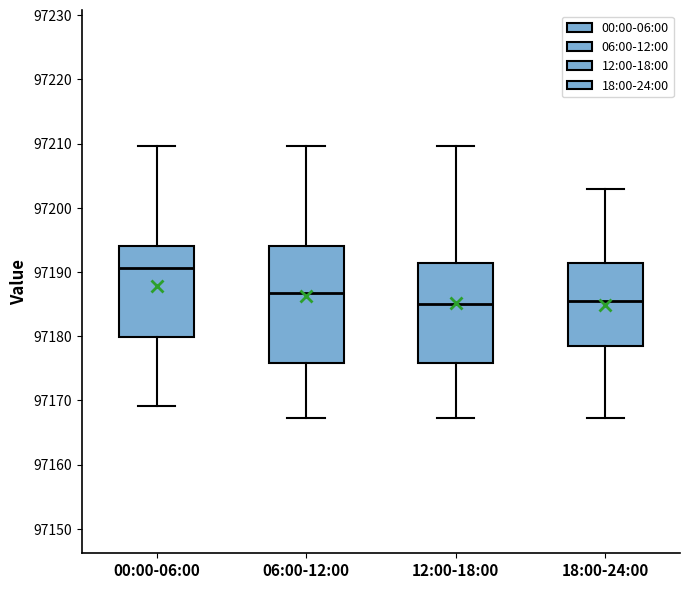

Reading left to right, transcribe this box plot: for each box, give where its median line is, the range the box spans, and where its two whiskers end, as read against the y-axis. The values are not printed on the chart, so give them approximately, as read against the axis.

00:00-06:00: median 97191, box 97180 to 97194, whiskers 97169 to 97210
06:00-12:00: median 97187, box 97176 to 97194, whiskers 97167 to 97210
12:00-18:00: median 97185, box 97176 to 97191, whiskers 97167 to 97210
18:00-24:00: median 97185, box 97178 to 97191, whiskers 97167 to 97203